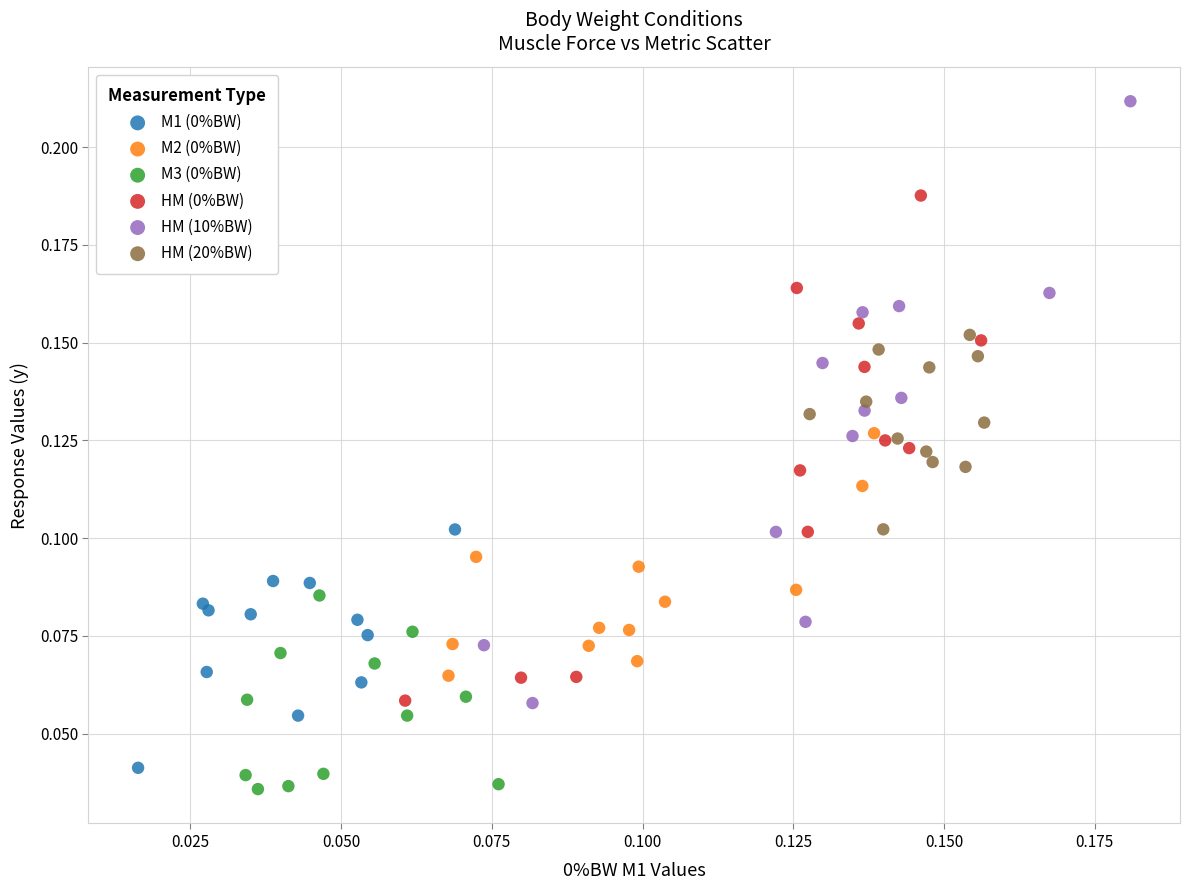

Which series contains the highest Y value?

HM (10%BW)